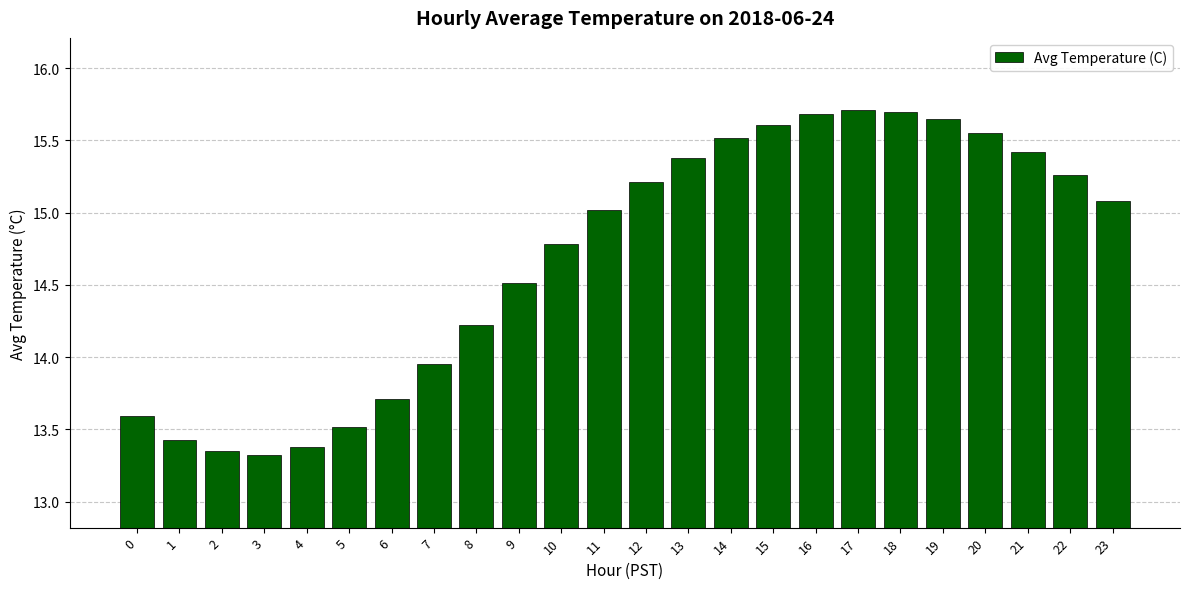

How many data points are less than 15?

11